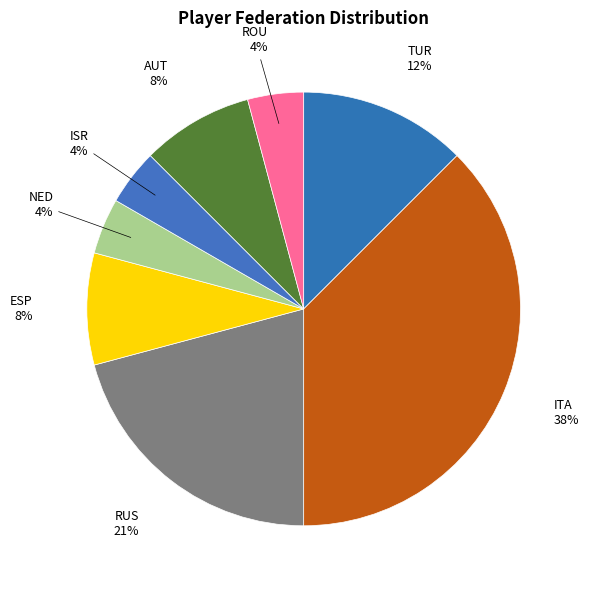

Is it true that AUT is 8% of the pie?

True